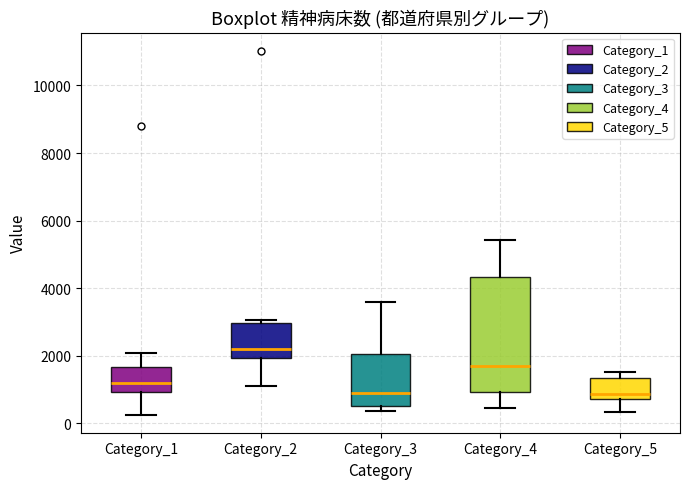

Where is the lower edge of the box for Category_2 on the y-axis? The values are not printed on the chart, so give them approximately, as read against the axis.

2000